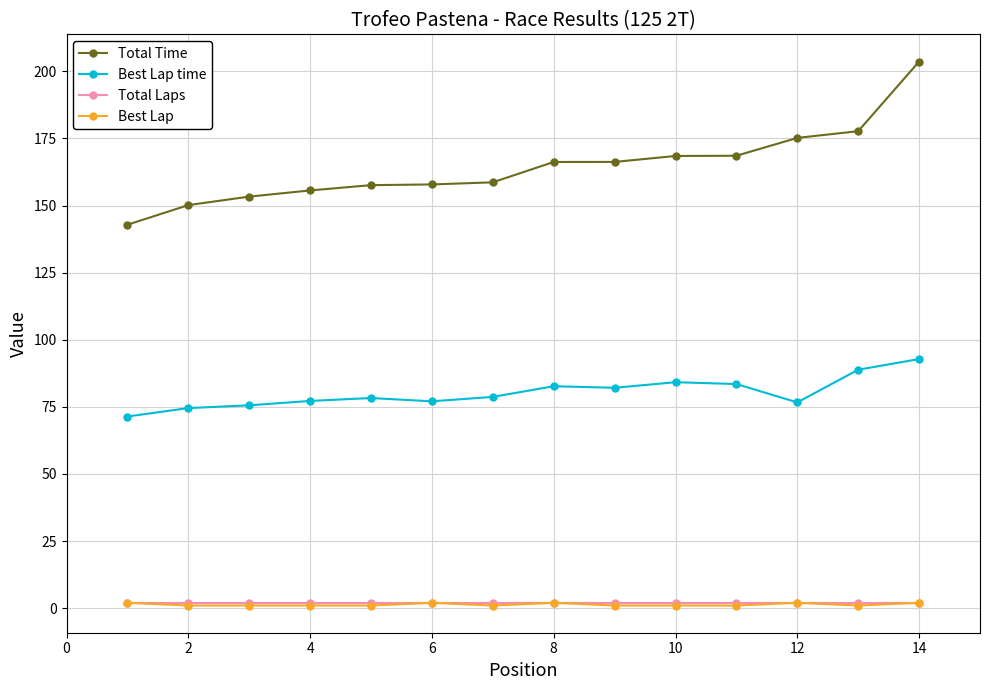

Which series has the largest total across all categories?

Total Time